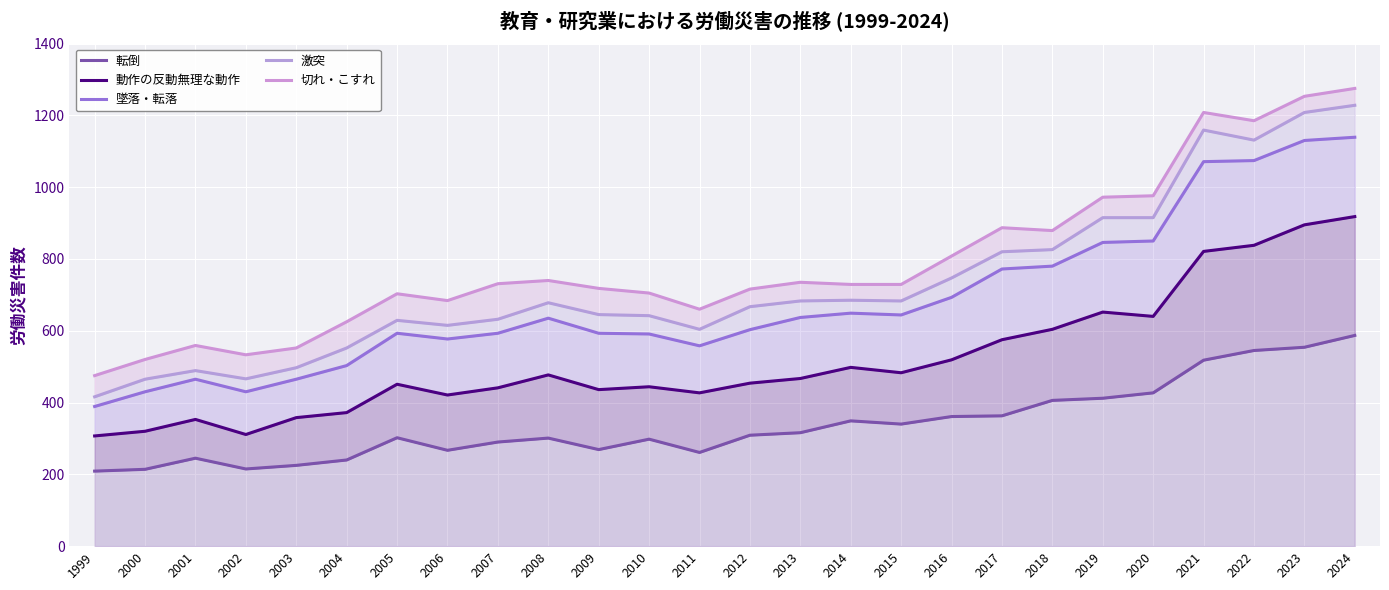

What is the average value of the 動作の反動無理な動作 series?

519